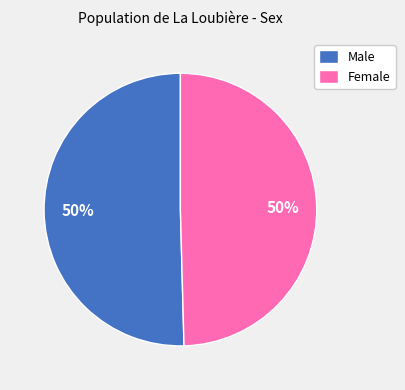

What is the ratio of the value at Female to the value at Male?

1.0